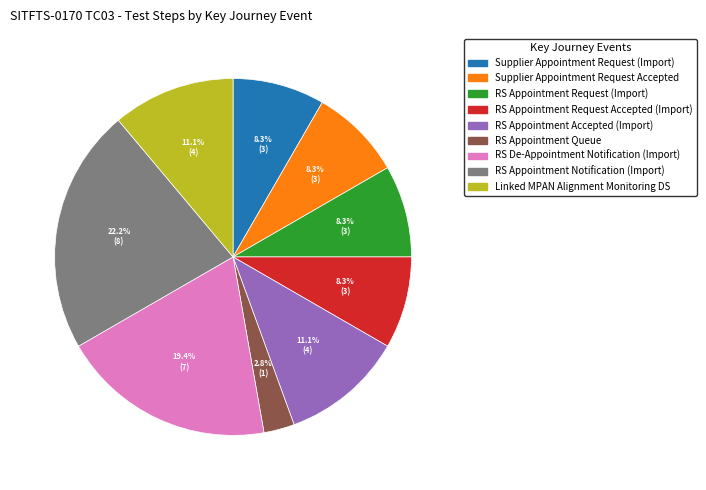

What is the ratio of the value at RS Appointment Notification (Import) to the value at Supplier Appointment Request Accepted?

2.7